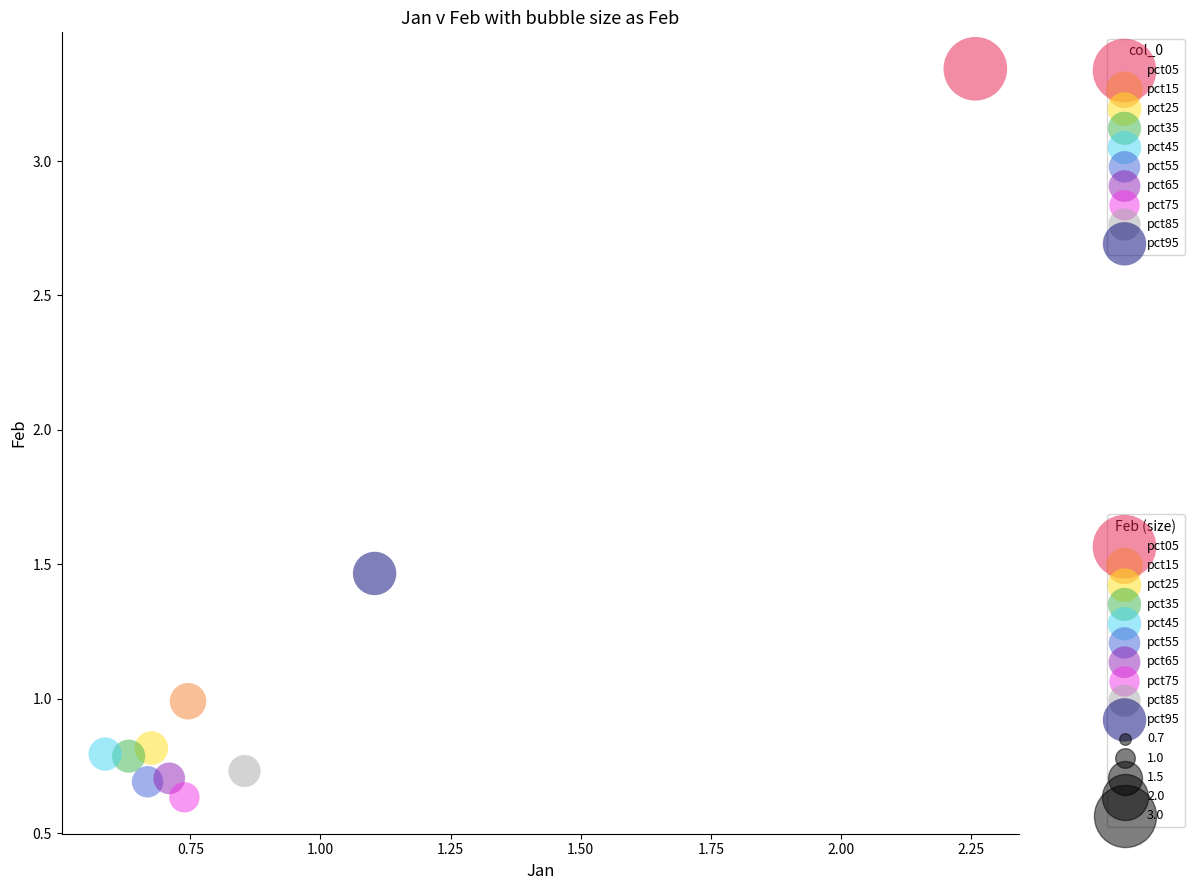

Which series reaches the minimum Y coordinate?

pct75